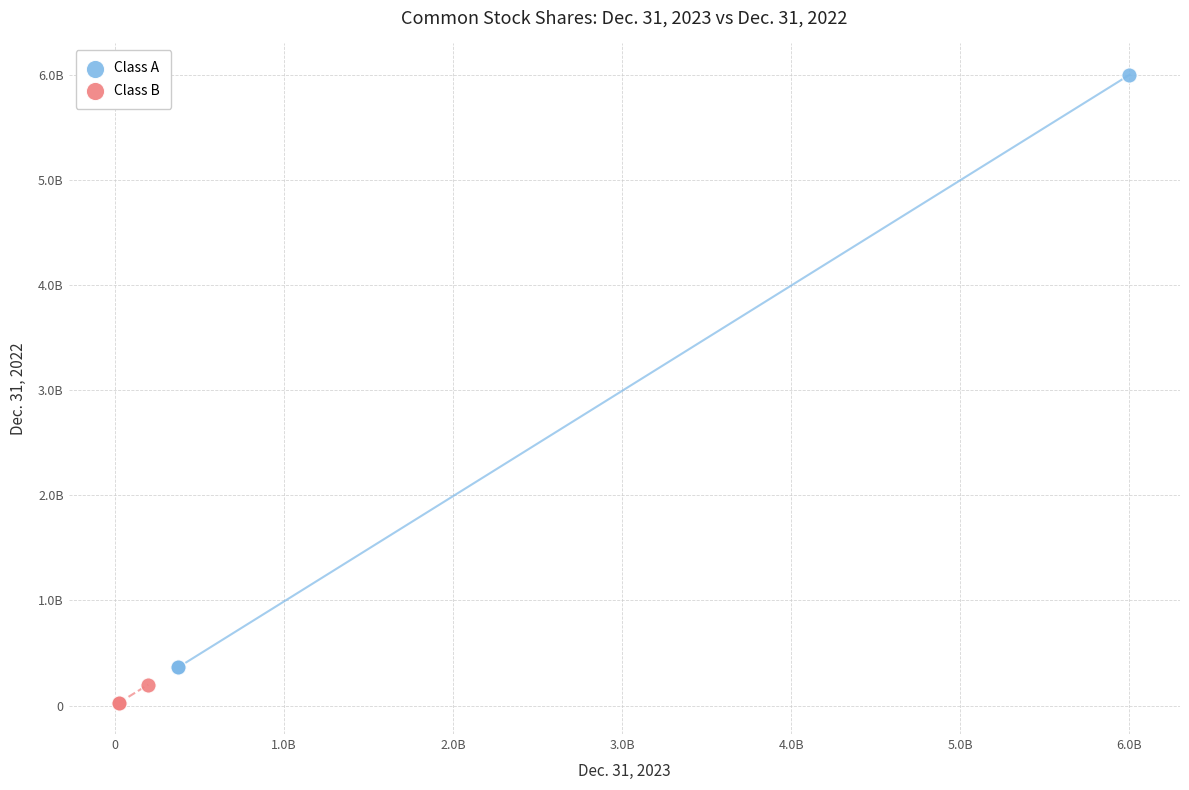

Which series contains the lowest Y value?

Class B